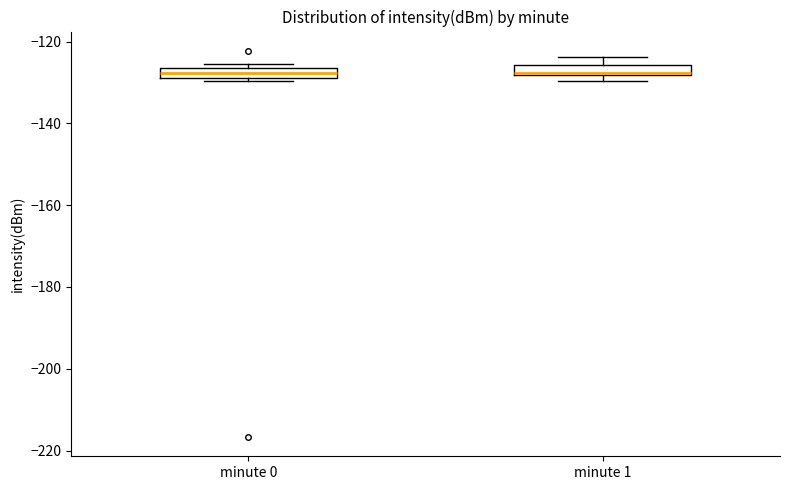

Where is the upper edge of the box for minute 1 on the y-axis? The values are not printed on the chart, so give them approximately, as read against the axis.

-126